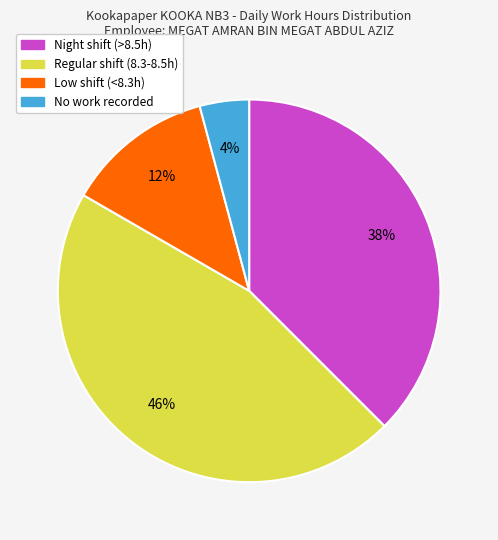

Which has a higher value, Regular shift (8.3-8.5h) or Low shift (<8.3h)?

Regular shift (8.3-8.5h)